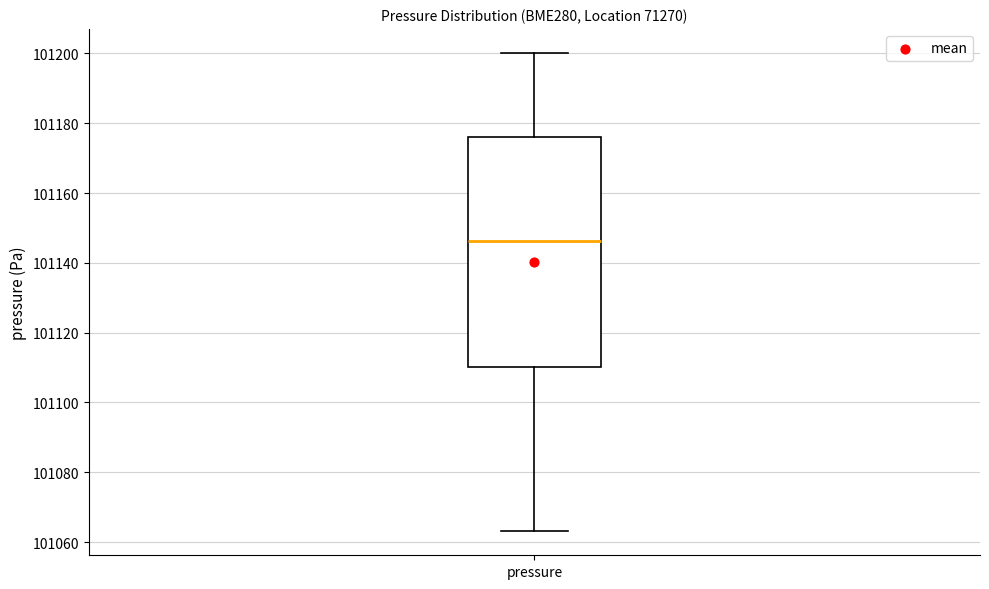

Where does the upper whisker of the box for pressure end on the y-axis? The values are not printed on the chart, so give them approximately, as read against the axis.

101200